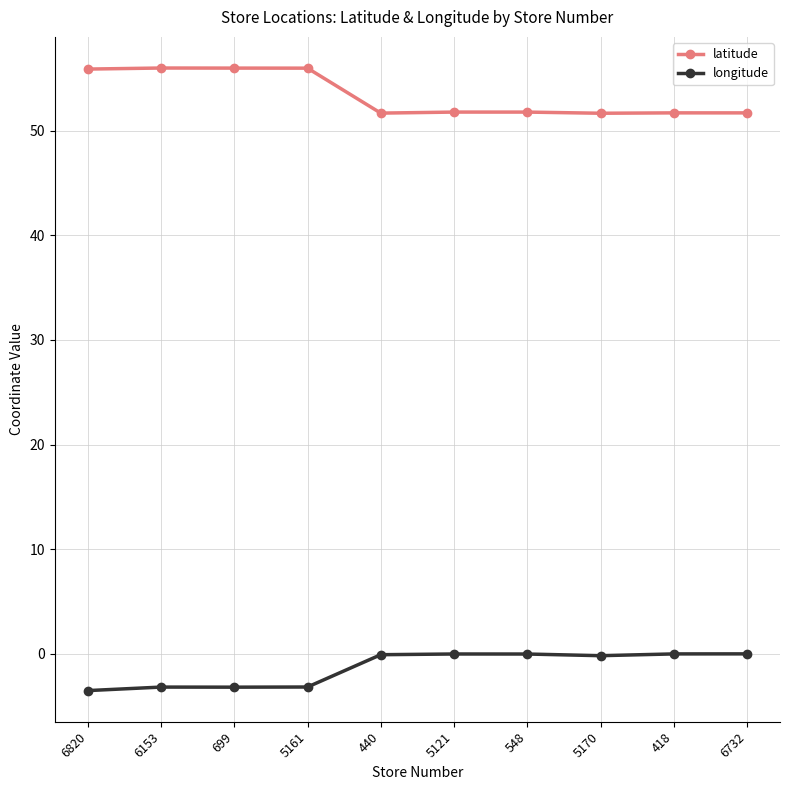

The longitude series shows -3.2 at 6153. True or false?

True